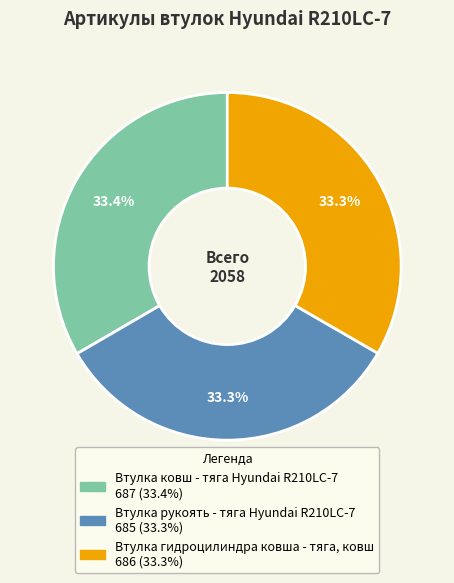

What is the ratio of the value at Втулка ковш - тяга Hyundai R210LC-7 to the value at Втулка рукоять - тяга Hyundai R210LC-7?

1.0